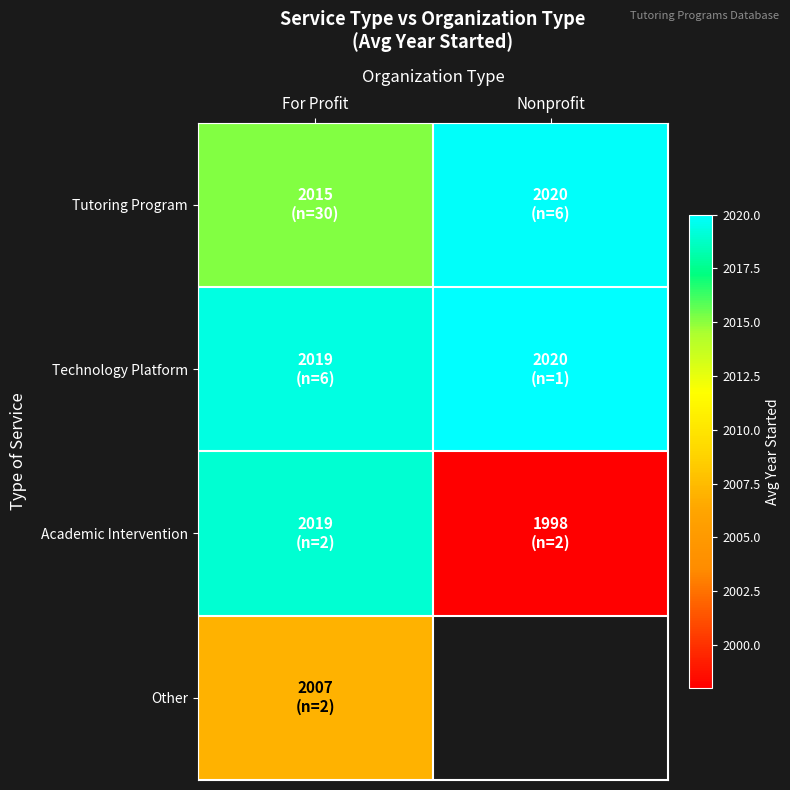

What is the sum of the Tutoring Program values at For Profit and Nonprofit?

4035.0